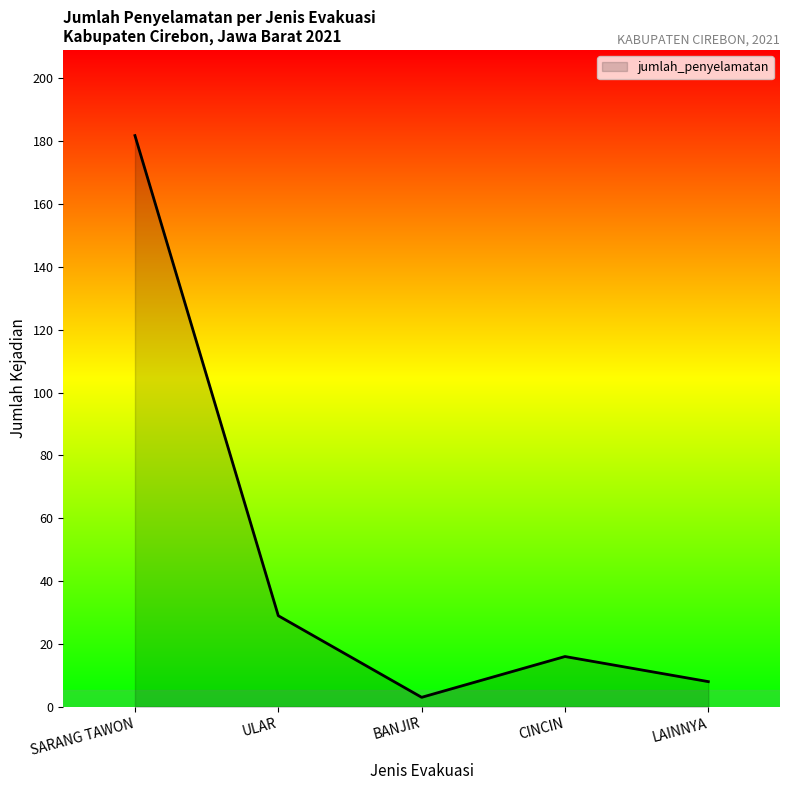

What is the minimum value shown in the chart?

3